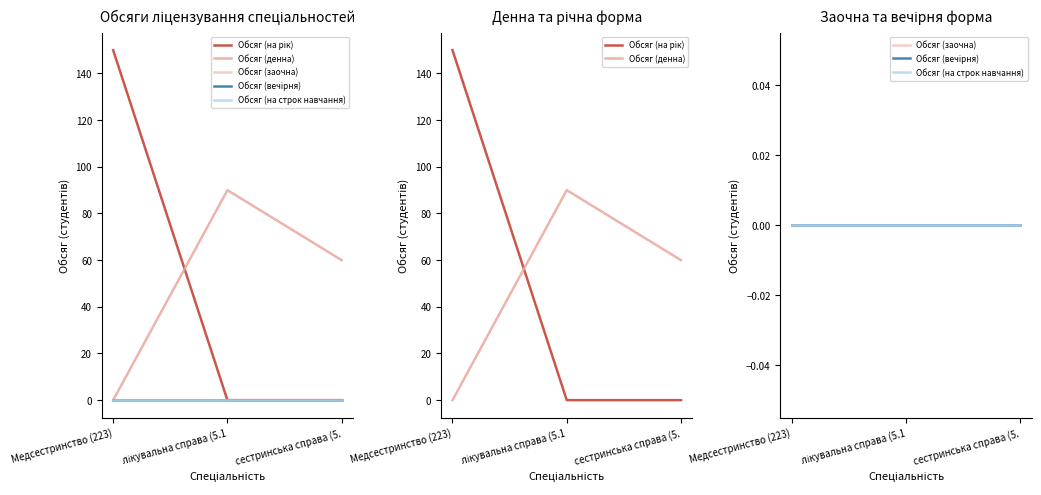

What are all the series names shown in the legend?

Обсяг (на рік), Обсяг (денна), Обсяг (заочна), Обсяг (вечірня), Обсяг (на строк навчання)